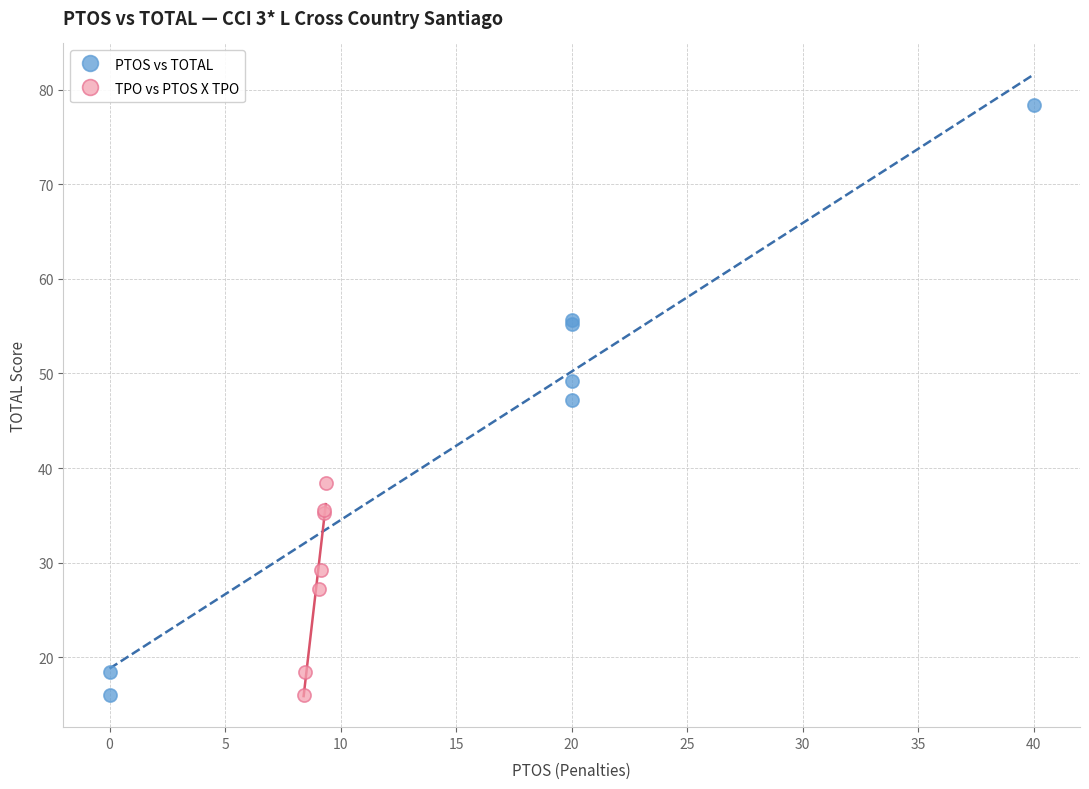

What are all the series names shown in the legend?

PTOS vs TOTAL, TPO vs PTOS X TPO